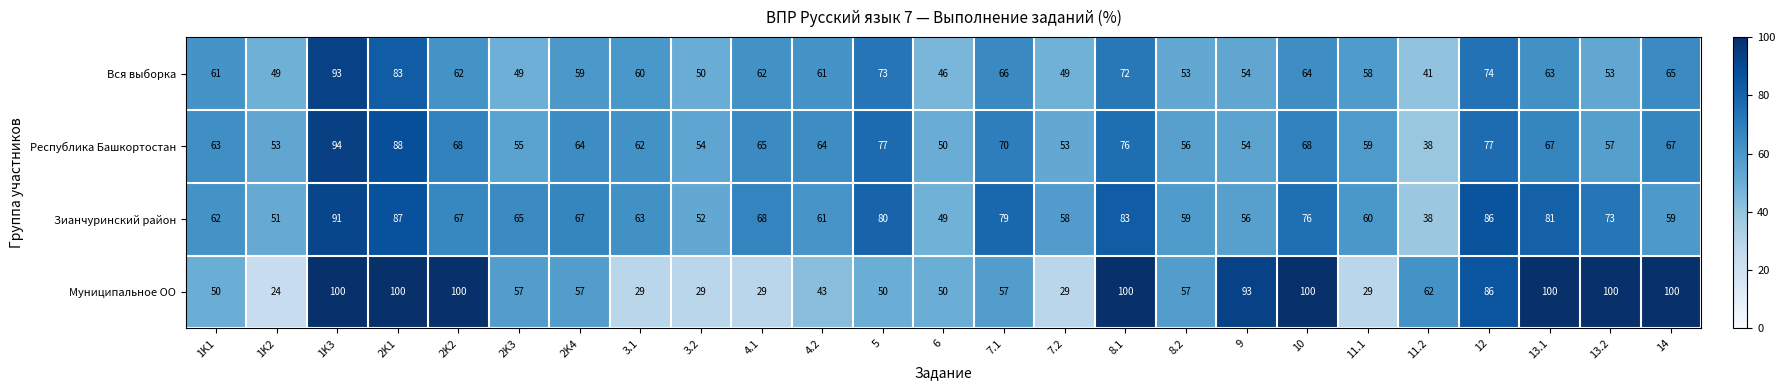

Is it true that Зианчуринский район equals 33 at 9?

False